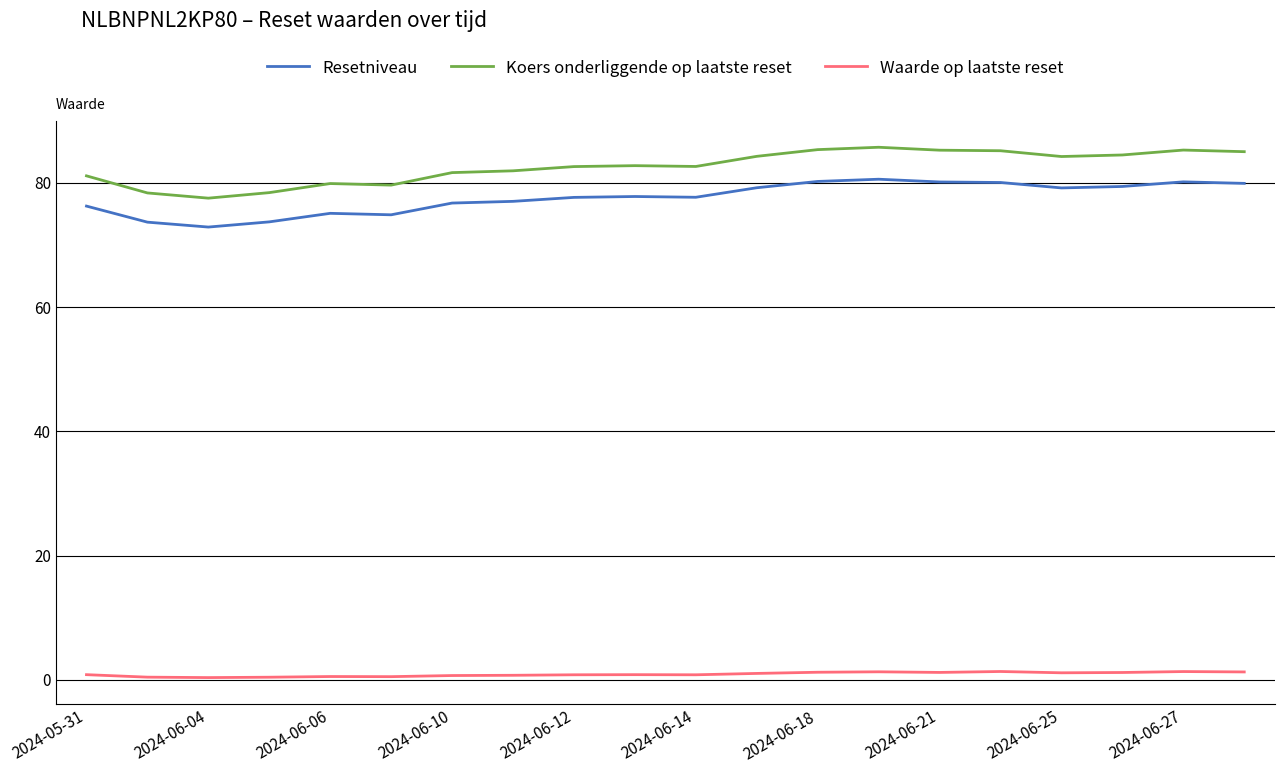

Which series has the widest spread of values?

Koers onderliggende op laatste reset